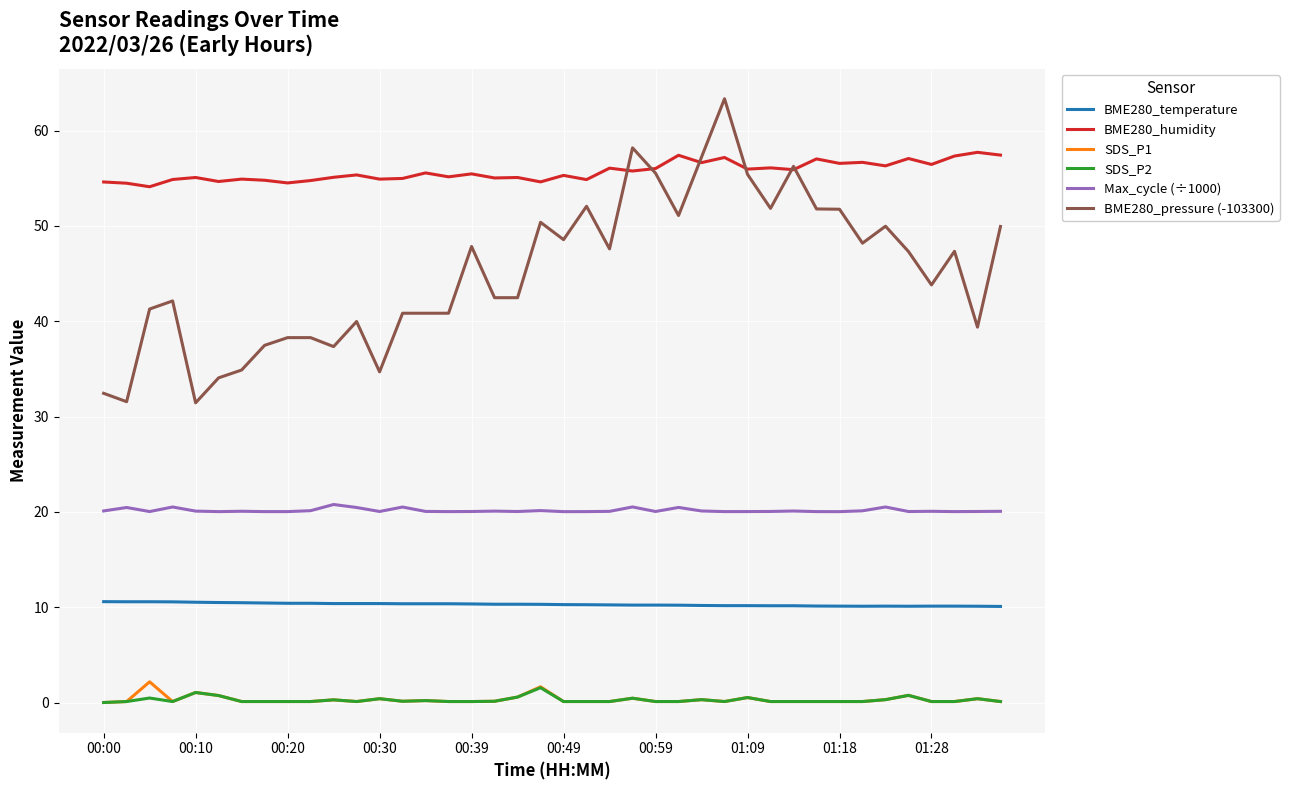

True or false: SDS_P2 and BME280_humidity intersect in this chart.

False